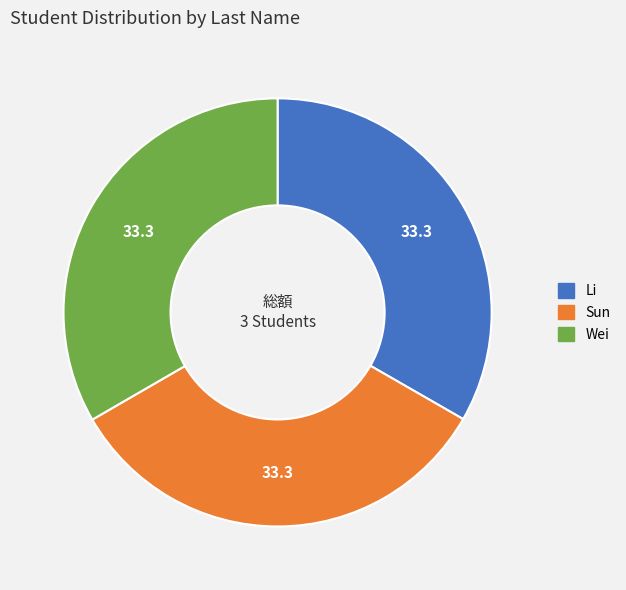

Is it true that Wei is 33% of the pie?

True